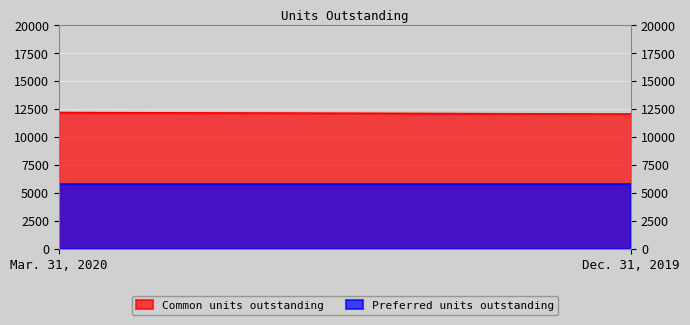

What is the average value of the Preferred units outstanding series?

5769